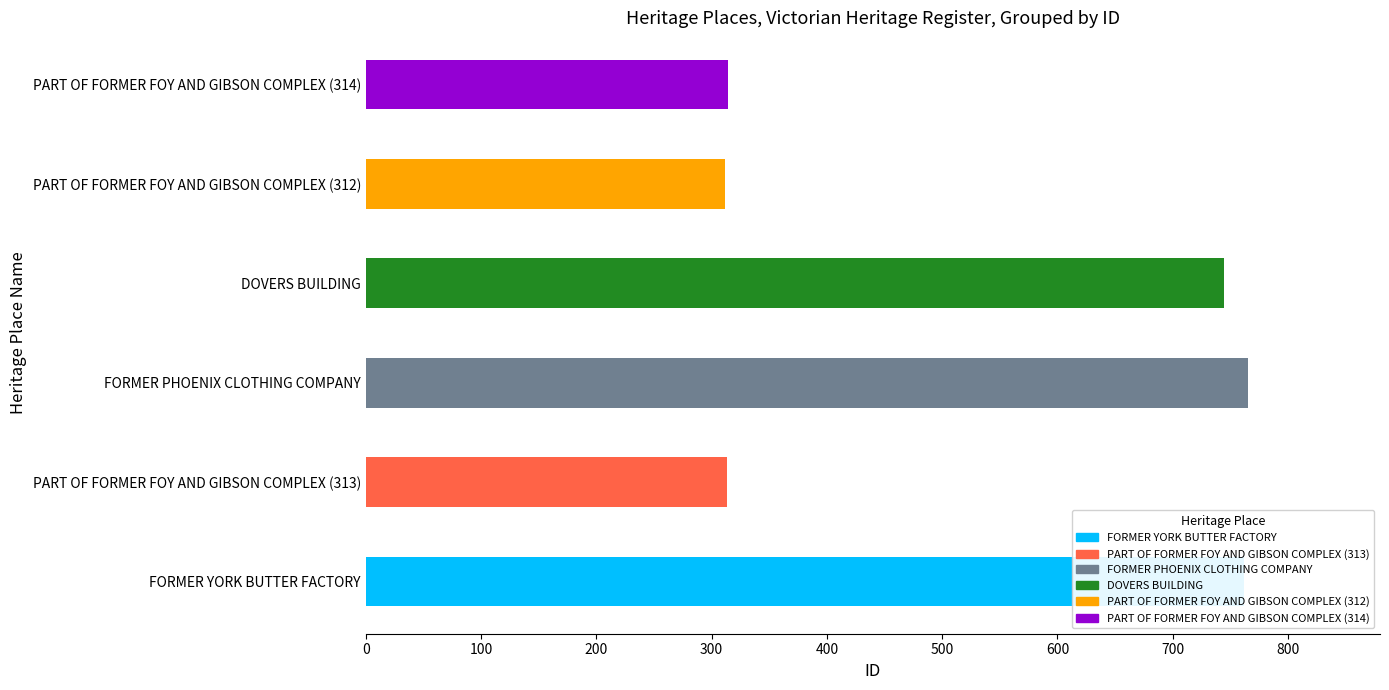

What is the difference between the values at FORMER YORK BUTTER FACTORY and PART OF FORMER FOY AND GIBSON COMPLEX (314)?

448